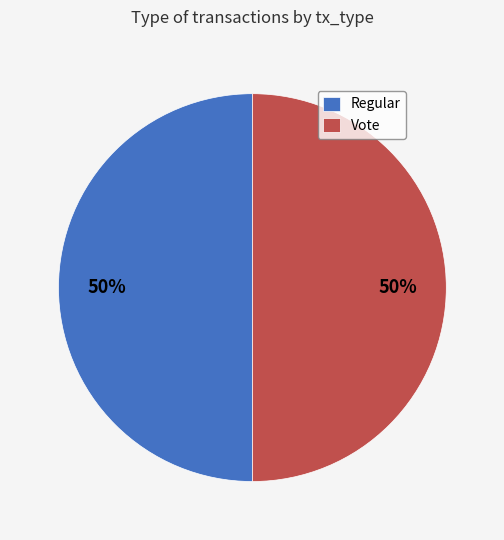

The Vote slice represents 50% of the pie. True or false?

True